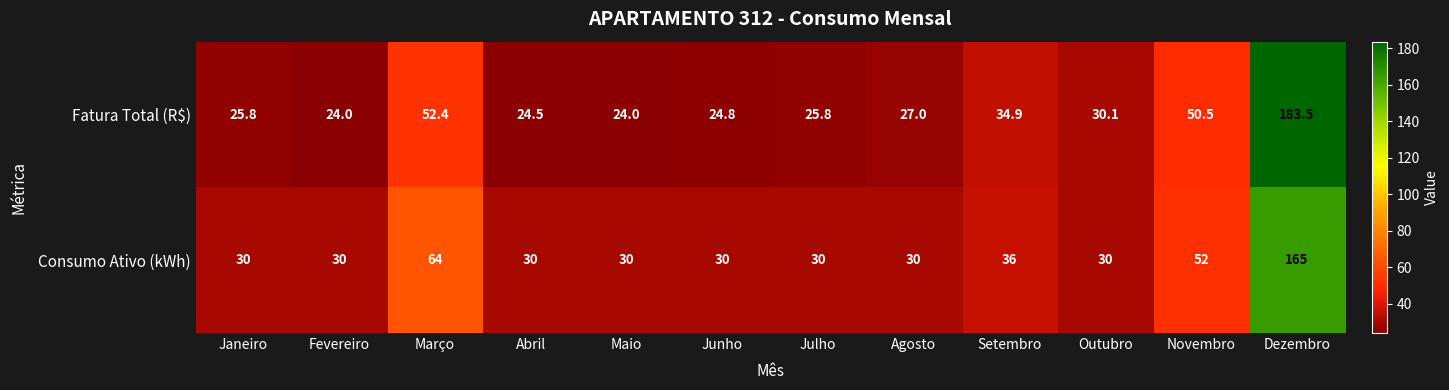

What is the difference between the highest and lowest values at Janeiro?

4.2